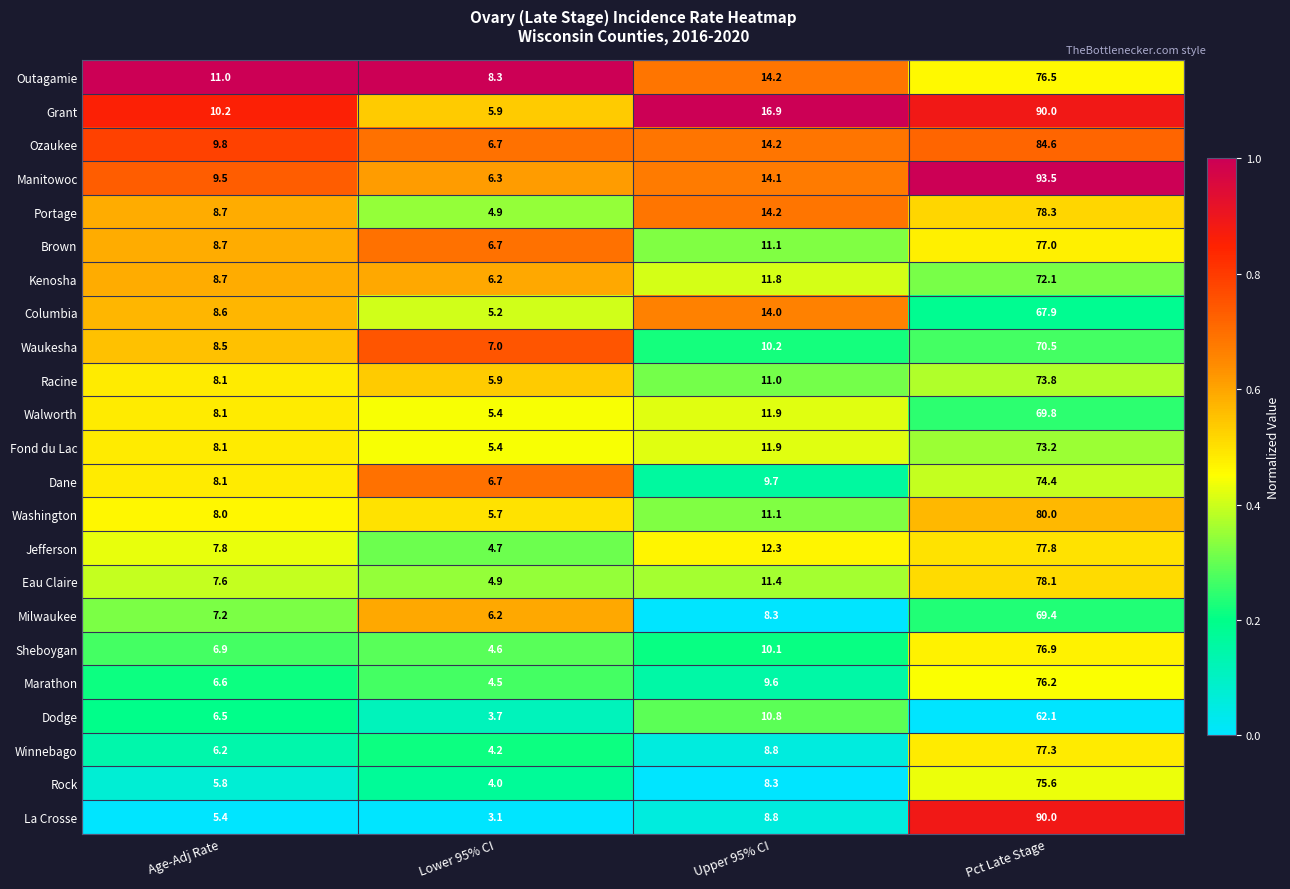

At which label is Portage closest to 41?

Upper 95% CI